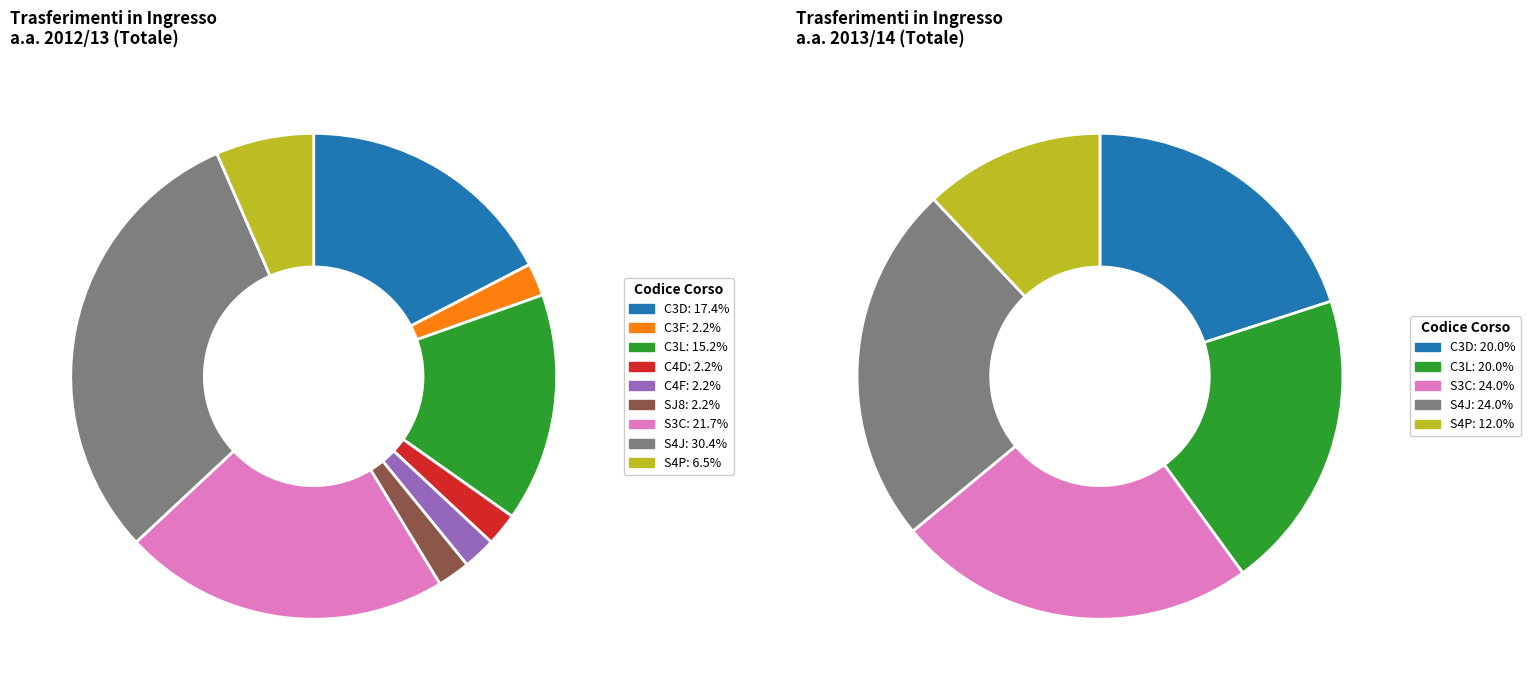

Does any single category account for the majority?

No